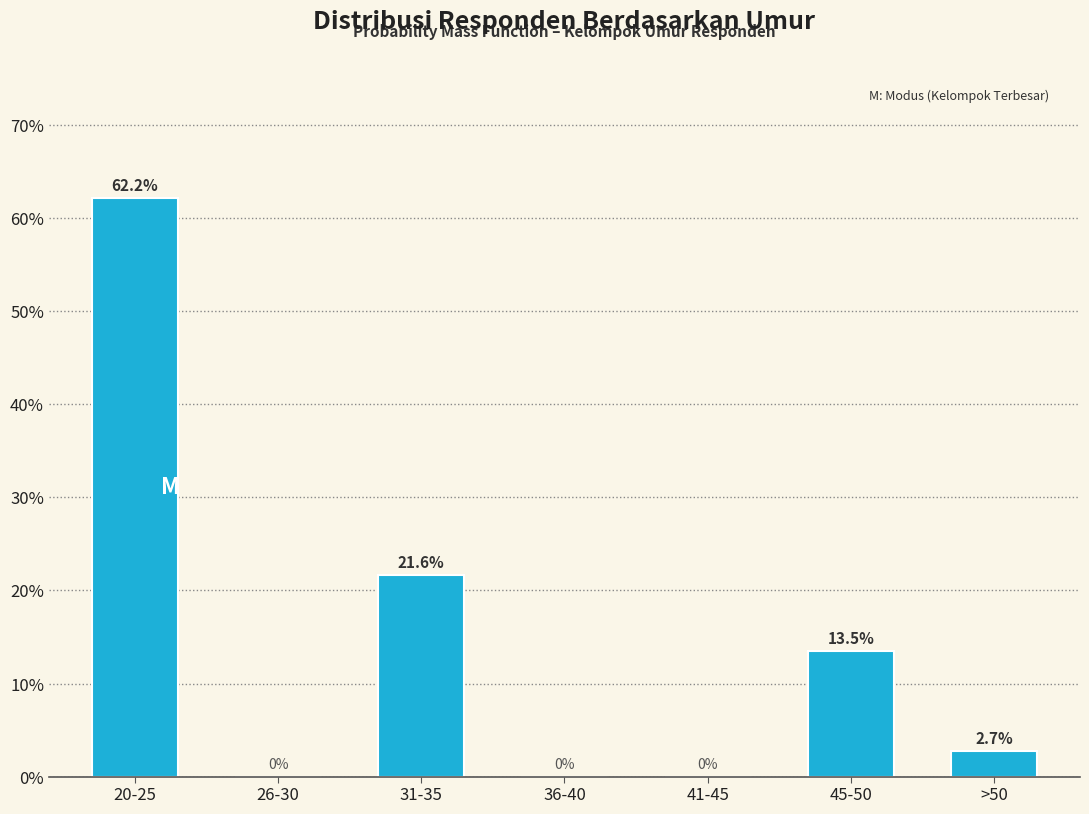

Reading left to right, list all the values displayed in this chart.

20-25=62.2	26-30=0.0	31-35=21.6	36-40=0.0	41-45=0.0	45-50=13.5	>50=2.7